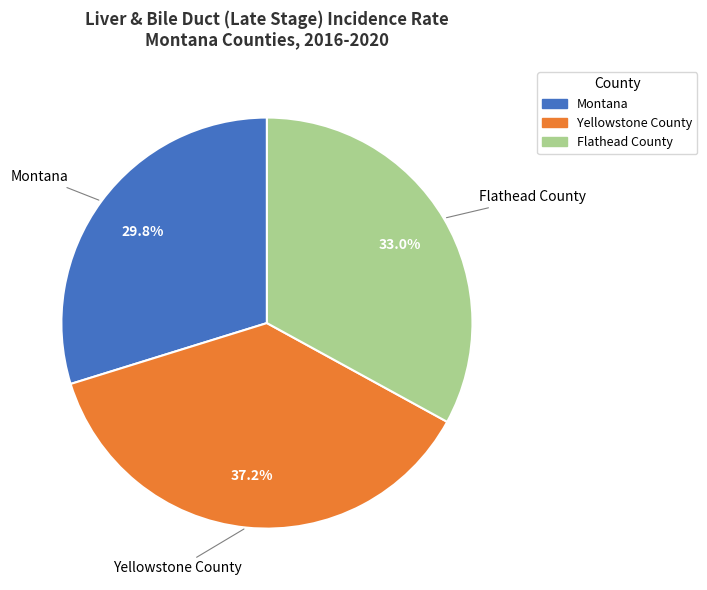

Which category has the smallest portion of the pie?

Montana